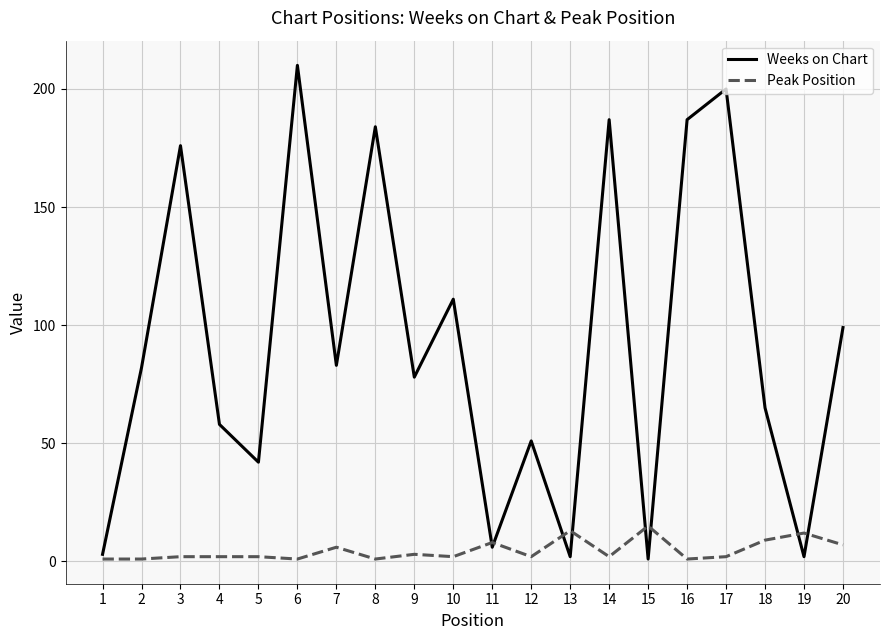

What is the sum of all Peak Position values?

92